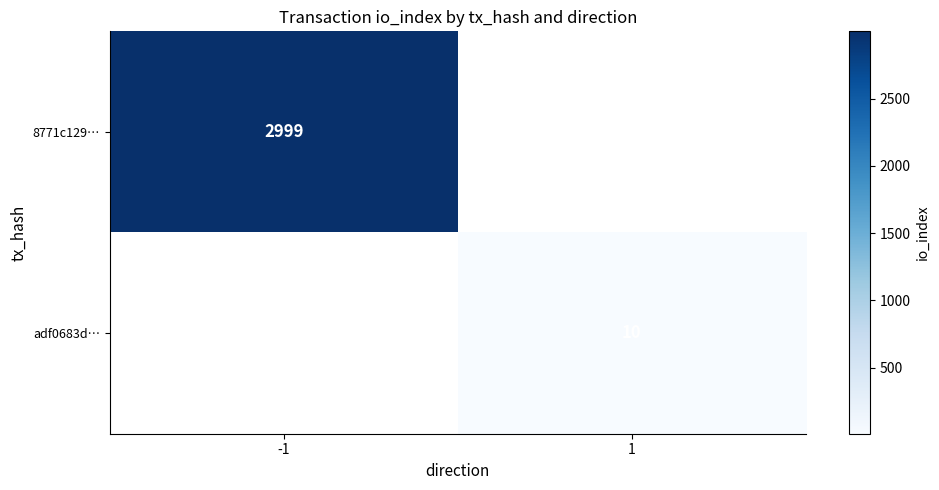

True or false: adf0683d… has a value of 17 at 1.

False